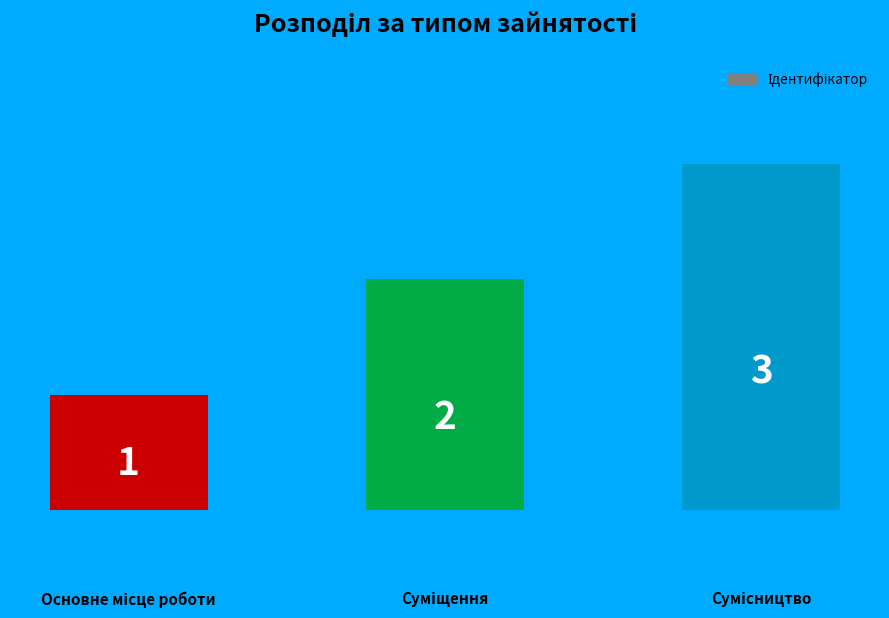

What is the greatest value displayed?

3